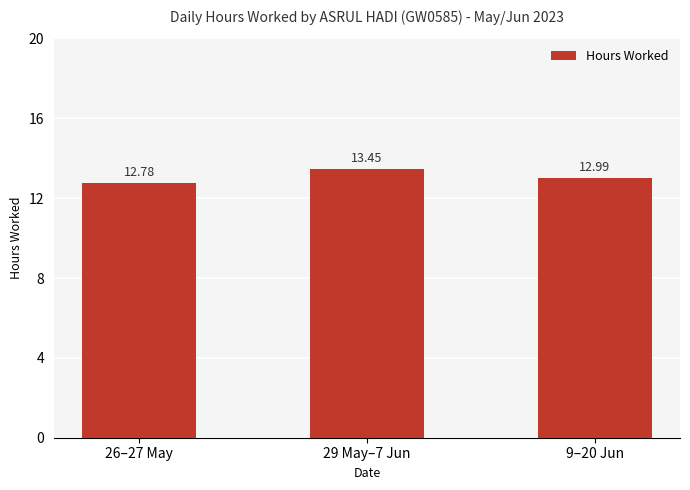

What is the average value?

13.1